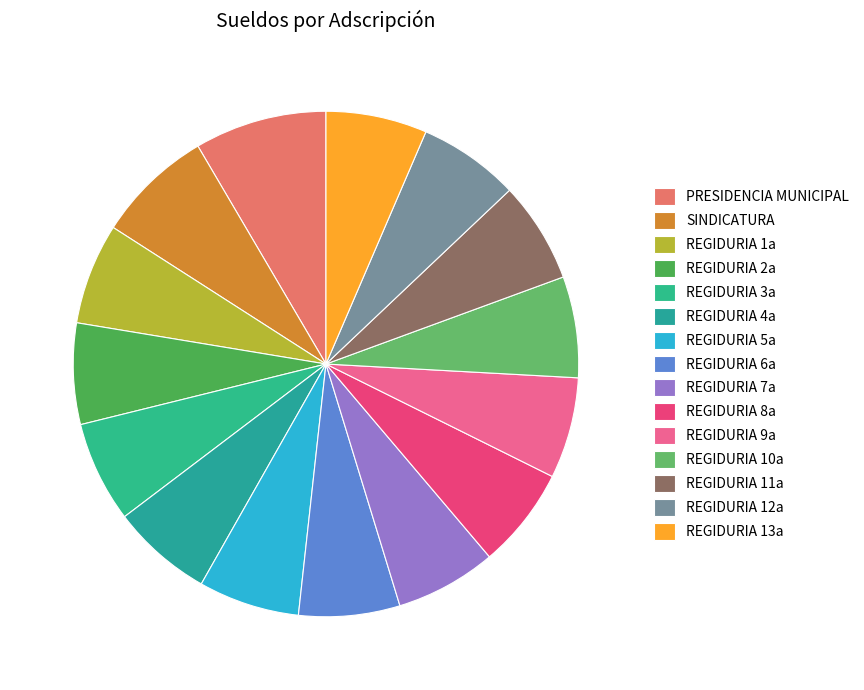

How many slices are in this pie chart?

15